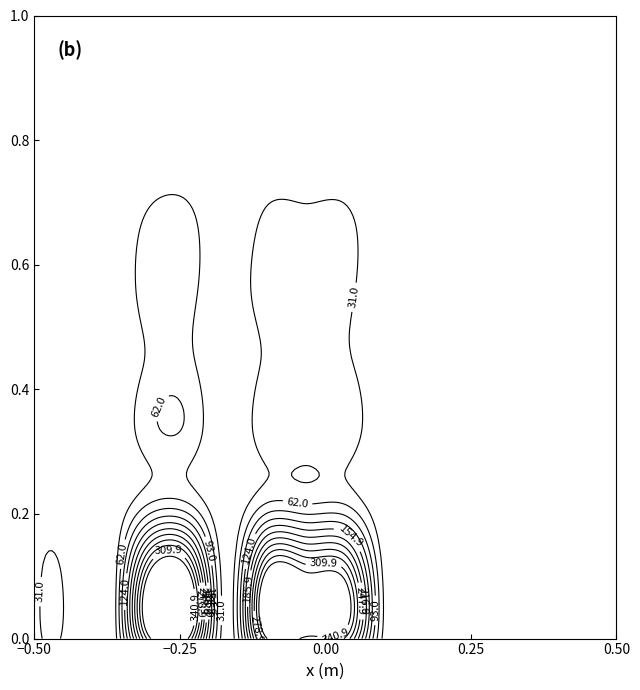

The value of 卫生健康支出 at 5 is -21.1. True or false?

False